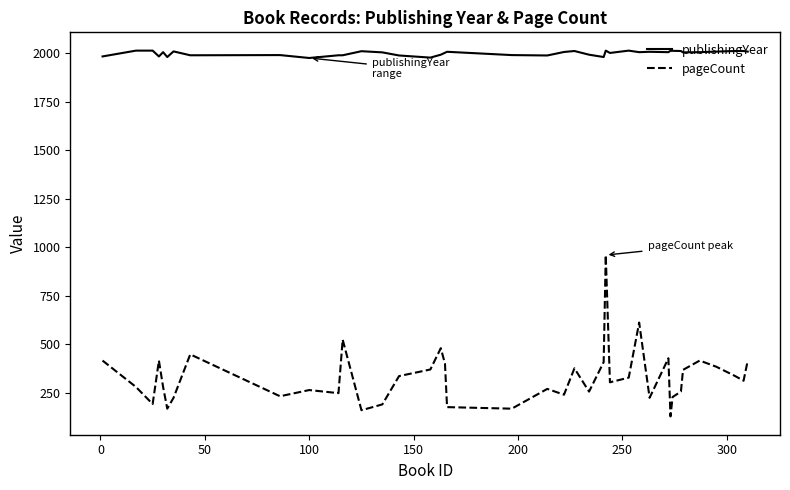

What is the greatest value displayed?

2014